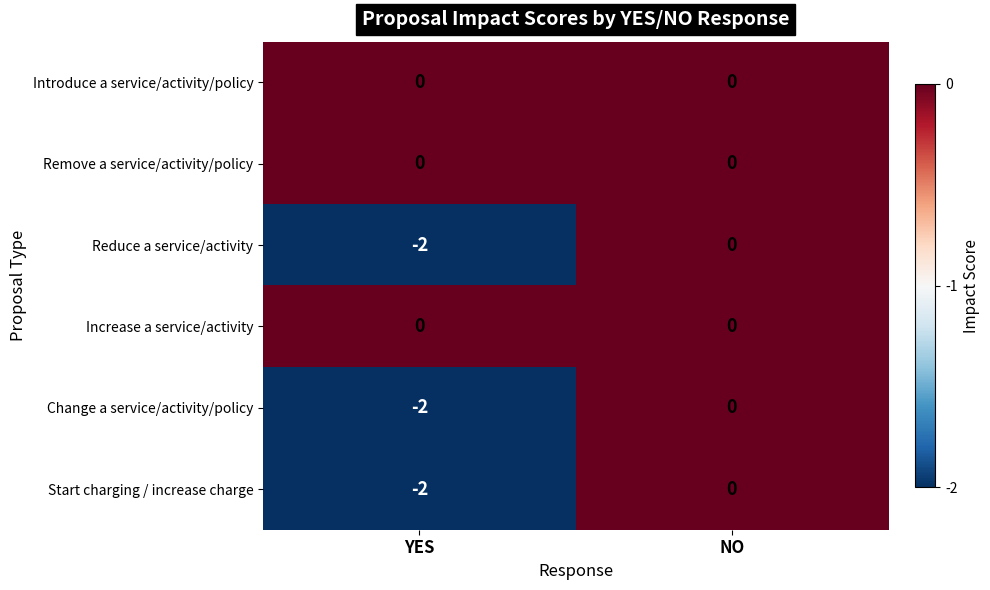

What is the minimum value shown in the chart?

-2